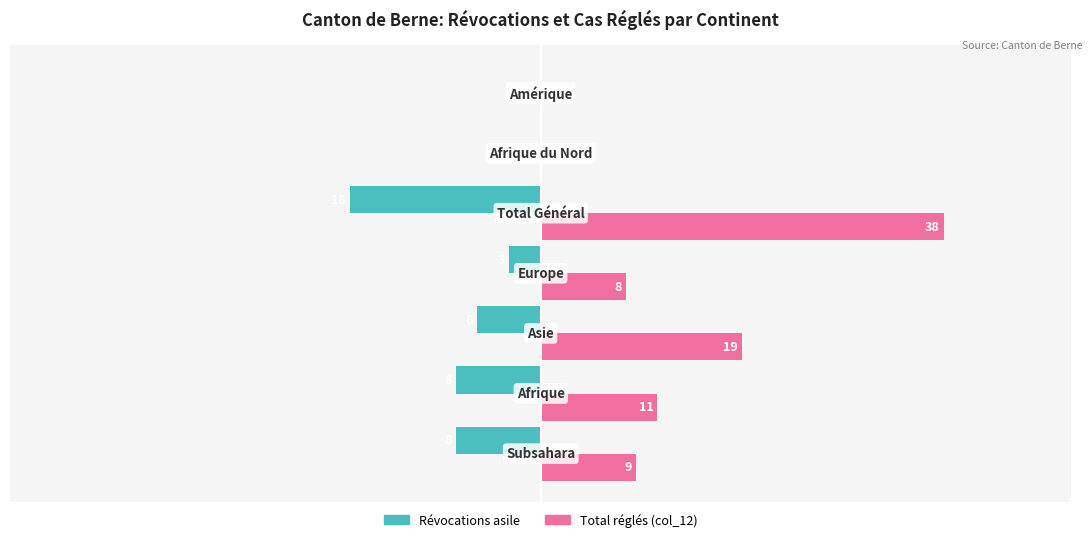

Reading left to right, transcribe all the data shown in this chart.

Révocations asile: -8	-8	-6	-3	-18	0	0
Total réglés (col_12): 9	11	19	8	38	0	0